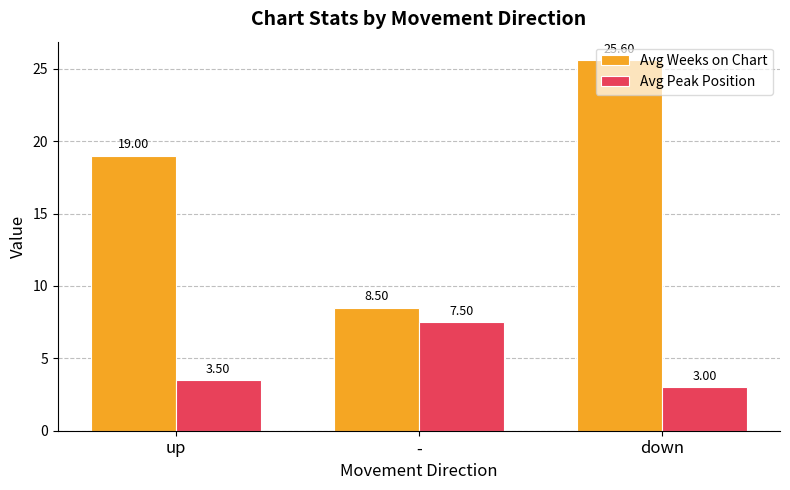

What is the maximum value shown in the chart?

25.6